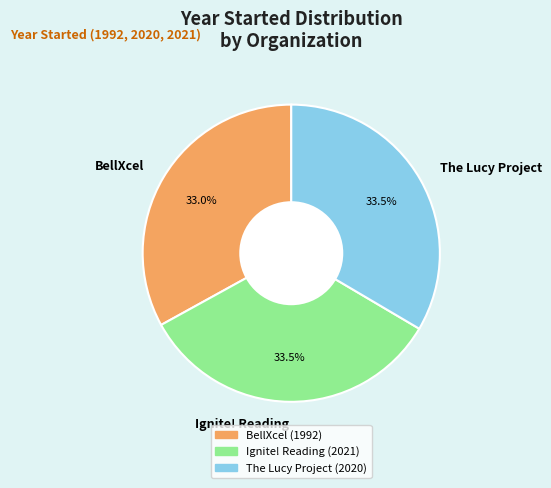

What is the total percentage of The Lucy Project and Ignite! Reading?

67.0%